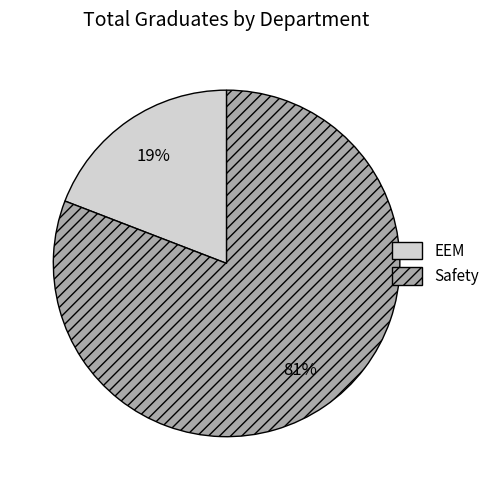

Do Safety and EEM together represent more than half of the pie?

Yes